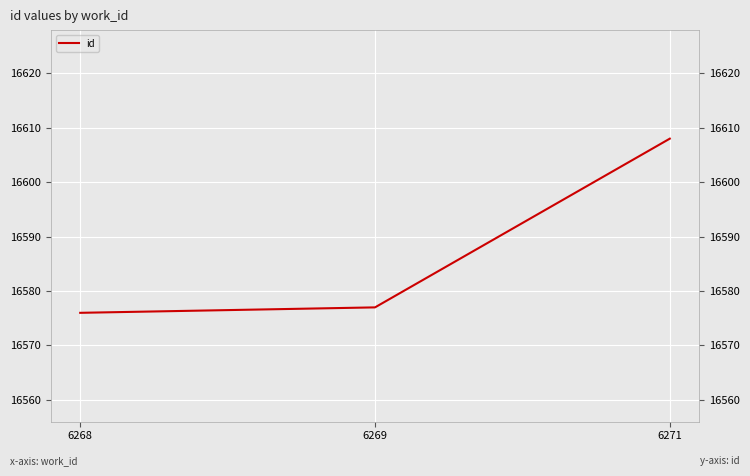

True or false: the data shows 22961 at 6268.

False